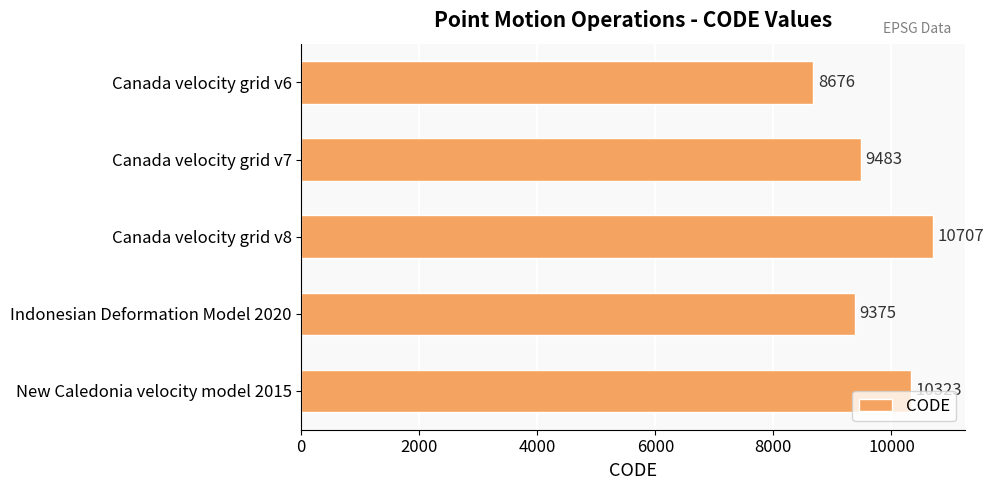

Reading bottom to top, what are all the values shown in this chart?

10323	9375	10707	9483	8676